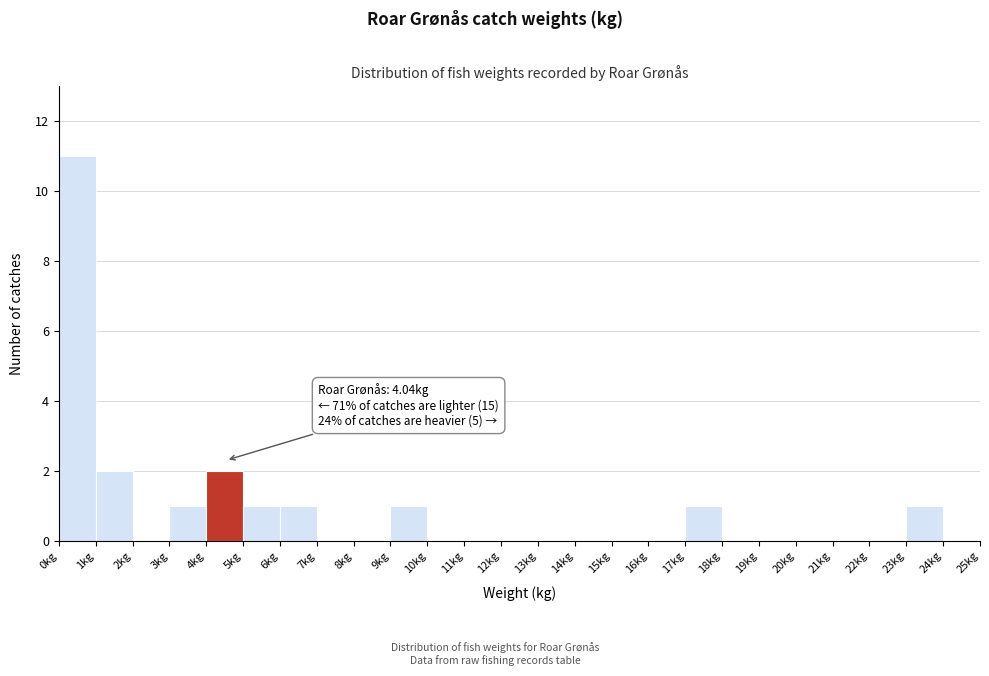

Which range on the x-axis has the tallest bar?

0 to 1